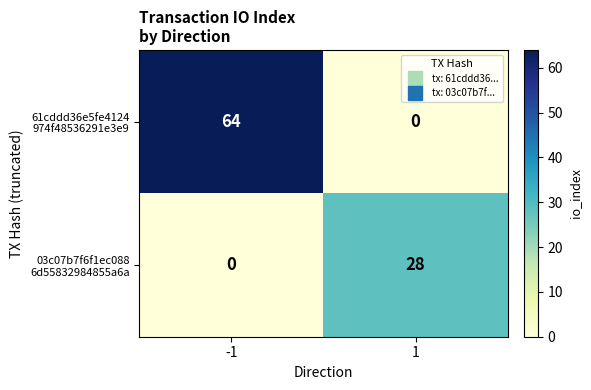

What is the difference between the highest and lowest values at 1?

28